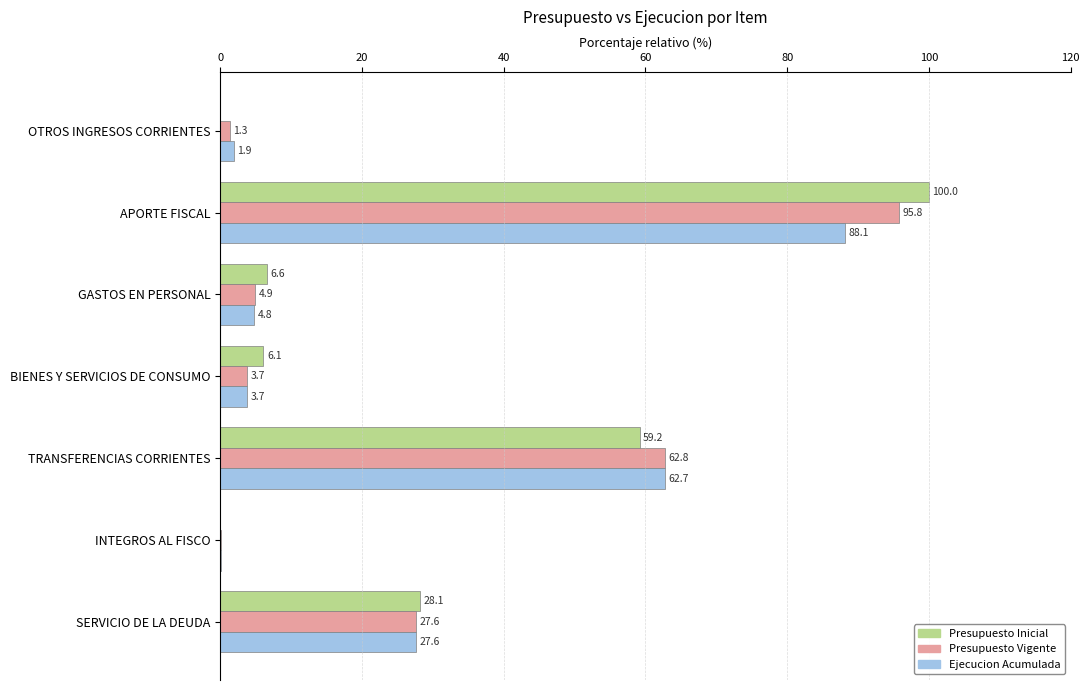

What is the average value of the Presupuesto Inicial series?

28.6